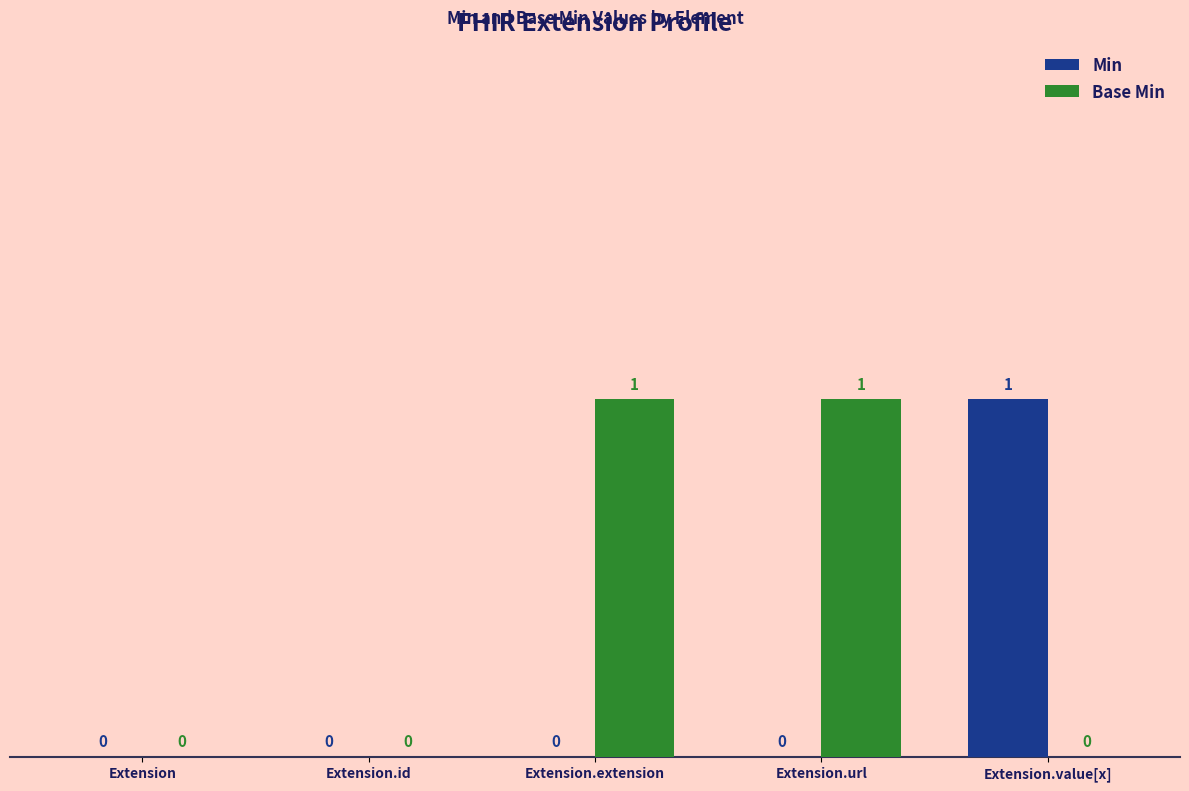

How many Min values are between 0 and 1?

5